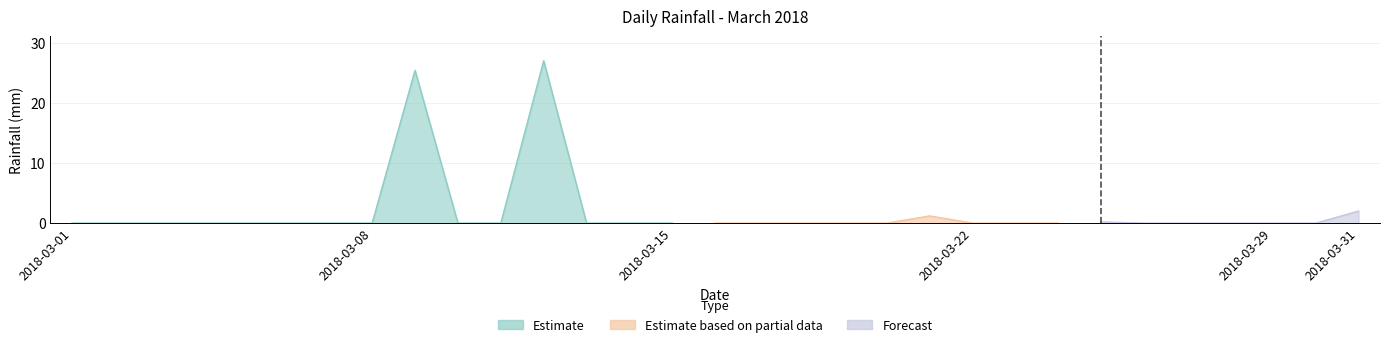

What is the value of the 9th point from the left?

25.4